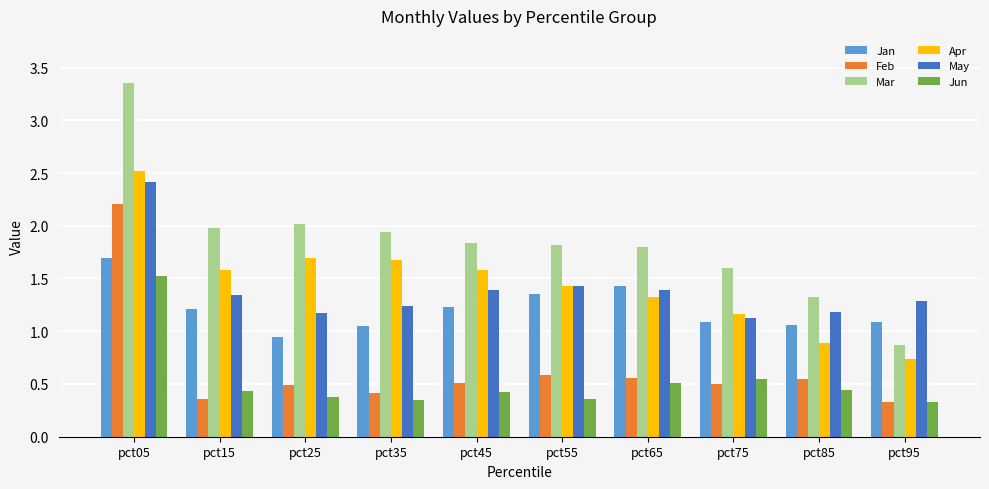

True or false: Mar has a value of 0.9 at pct95.

True